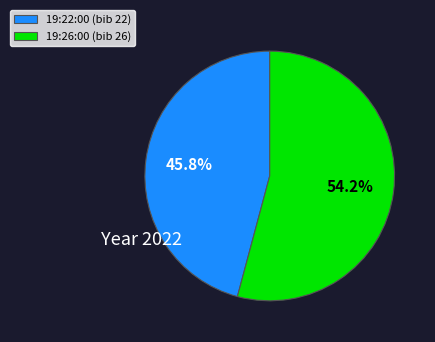

To the nearest percent, what is the difference between the largest and smallest slice percentages?

8%